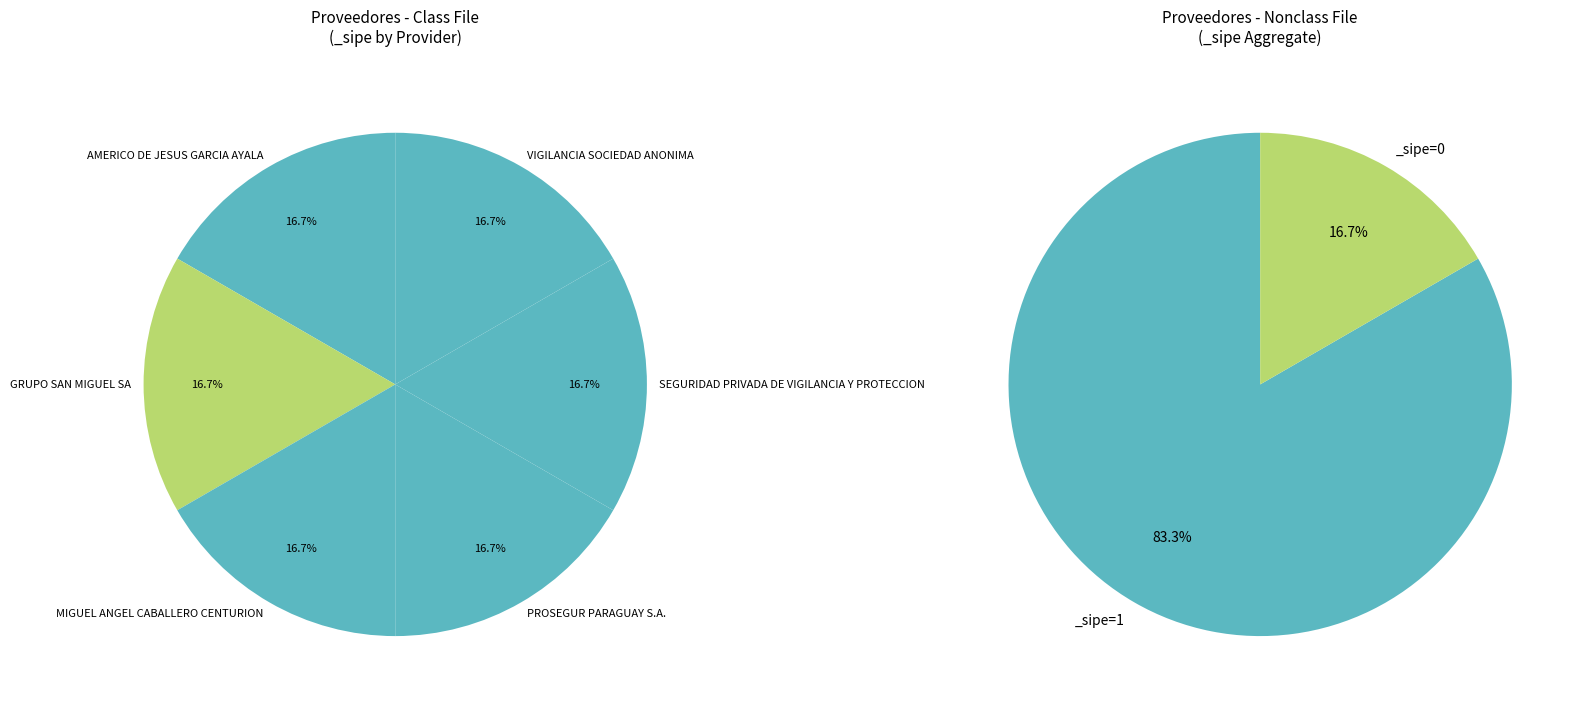

How many segments does this pie chart have?

6